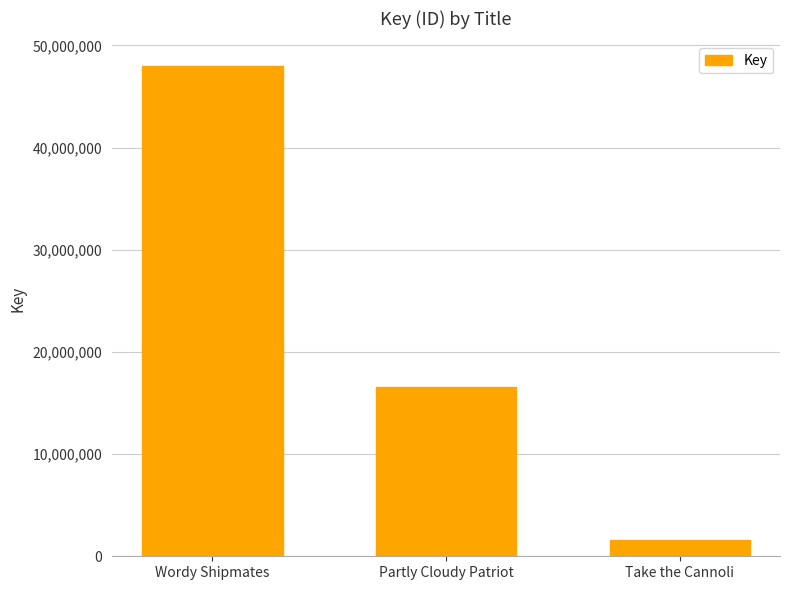

Which label corresponds to the largest value in the chart?

Wordy Shipmates